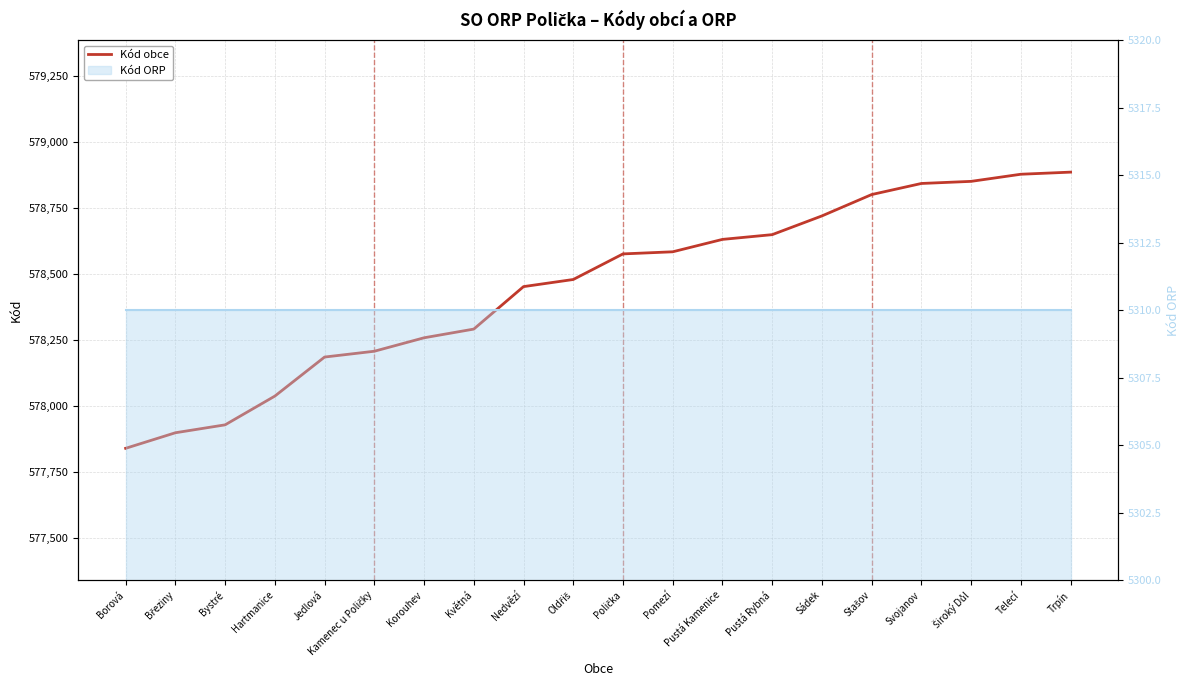

Reading left to right, extract all data points from this chart.

Borová=577839	Březiny=577898	Bystré=577928	Hartmanice=578037	Jedlová=578185	Kamenec u Poličky=578207	Korouhev=578258	Květná=578291	Nedvězí=578452	Oldřiš=578479	Polička=578576	Pomezí=578584	Pustá Kamenice=578631	Pustá Rybná=578649	Sádek=578720	Stašov=578801	Svojanov=578843	Široký Důl=578851	Telecí=578878	Trpín=578886